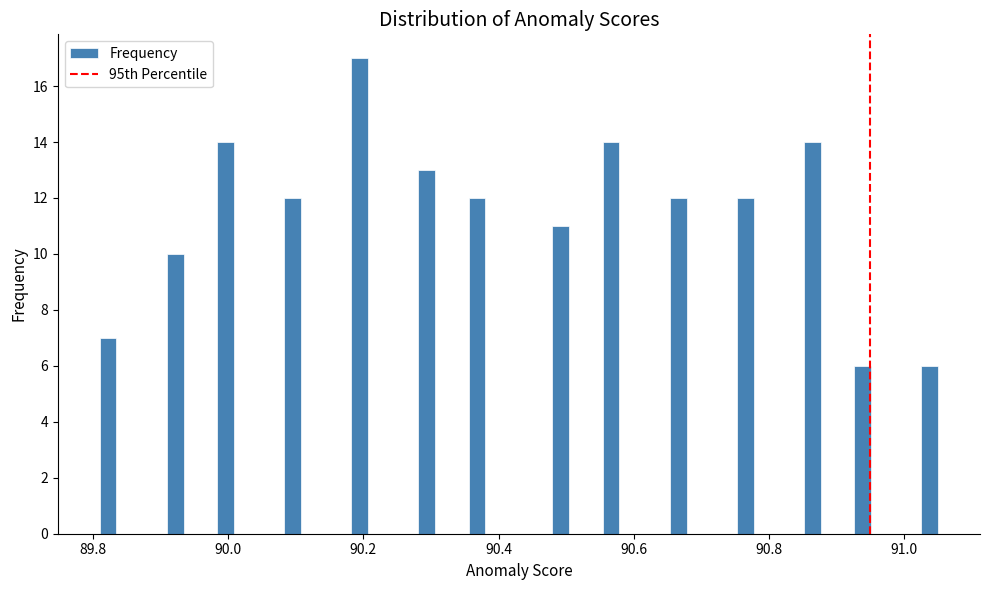

Read against the x-axis, roughly where is the centre of the tallest bar?

90.20